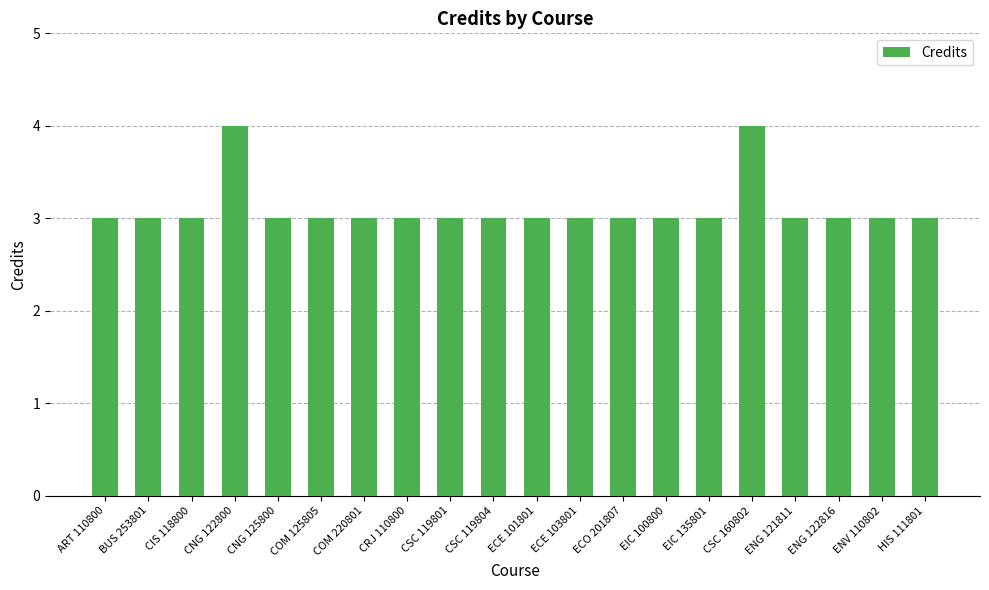

Reading left to right, transcribe all the data shown in this chart.

3	3	3	4	3	3	3	3	3	3	3	3	3	3	3	4	3	3	3	3